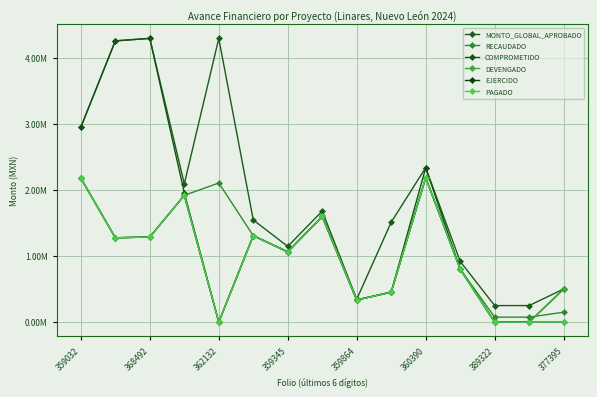

Does the chart have visible grid lines?

Yes